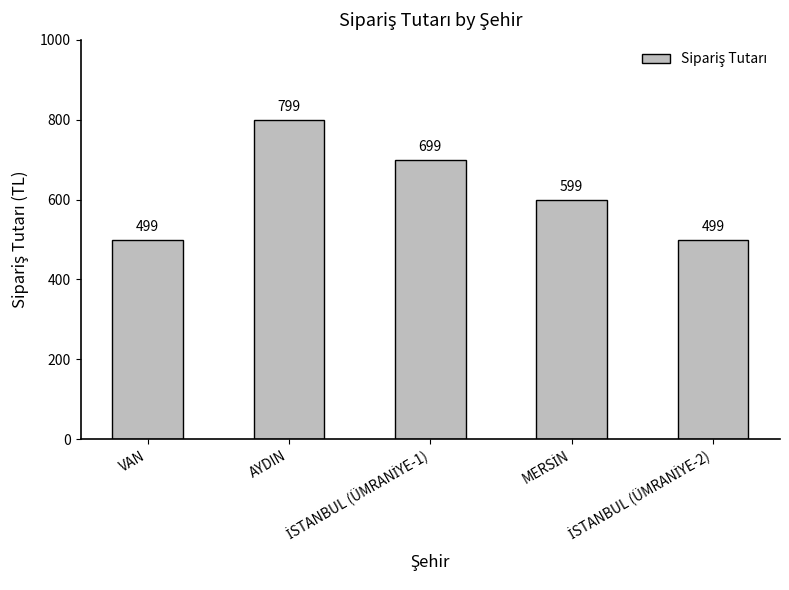

Is it true that the value at VAN is 499?

True